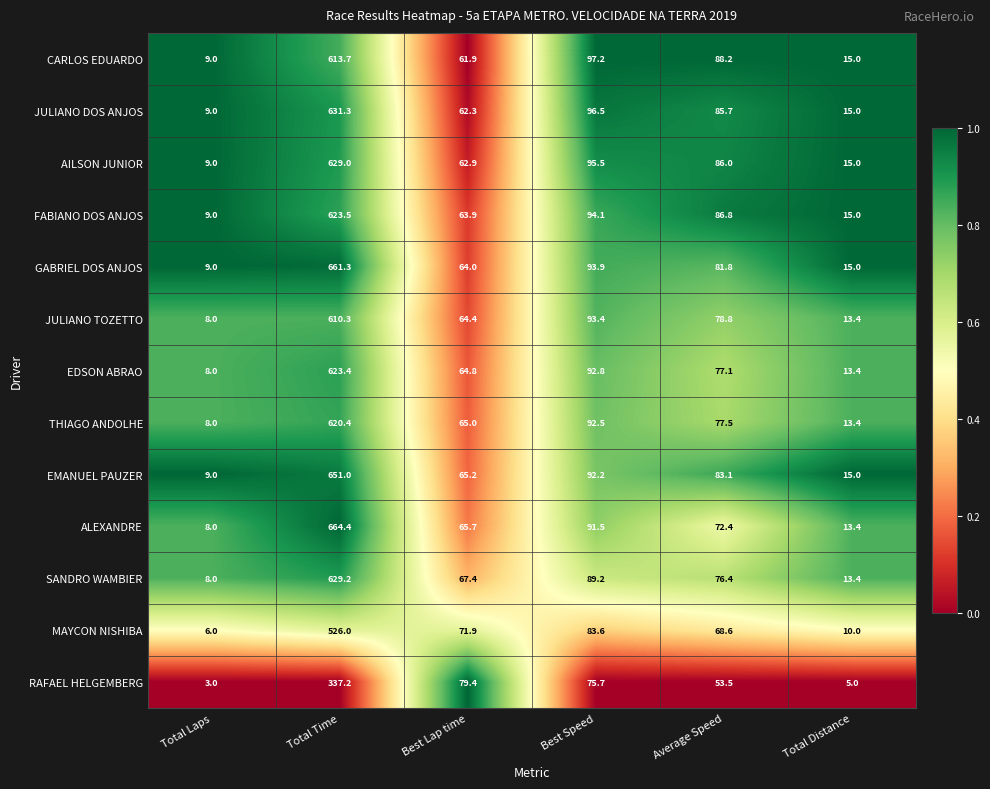

What is the sum of all JULIANO DOS ANJOS values?

899.8